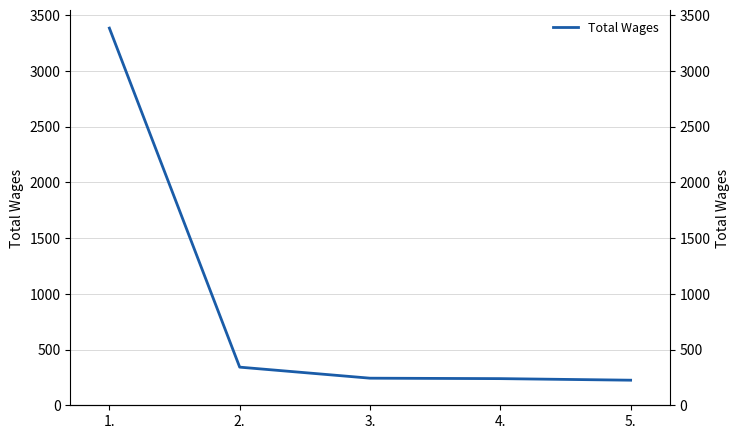

What is the approximate value at 3., to the nearest 100?

200